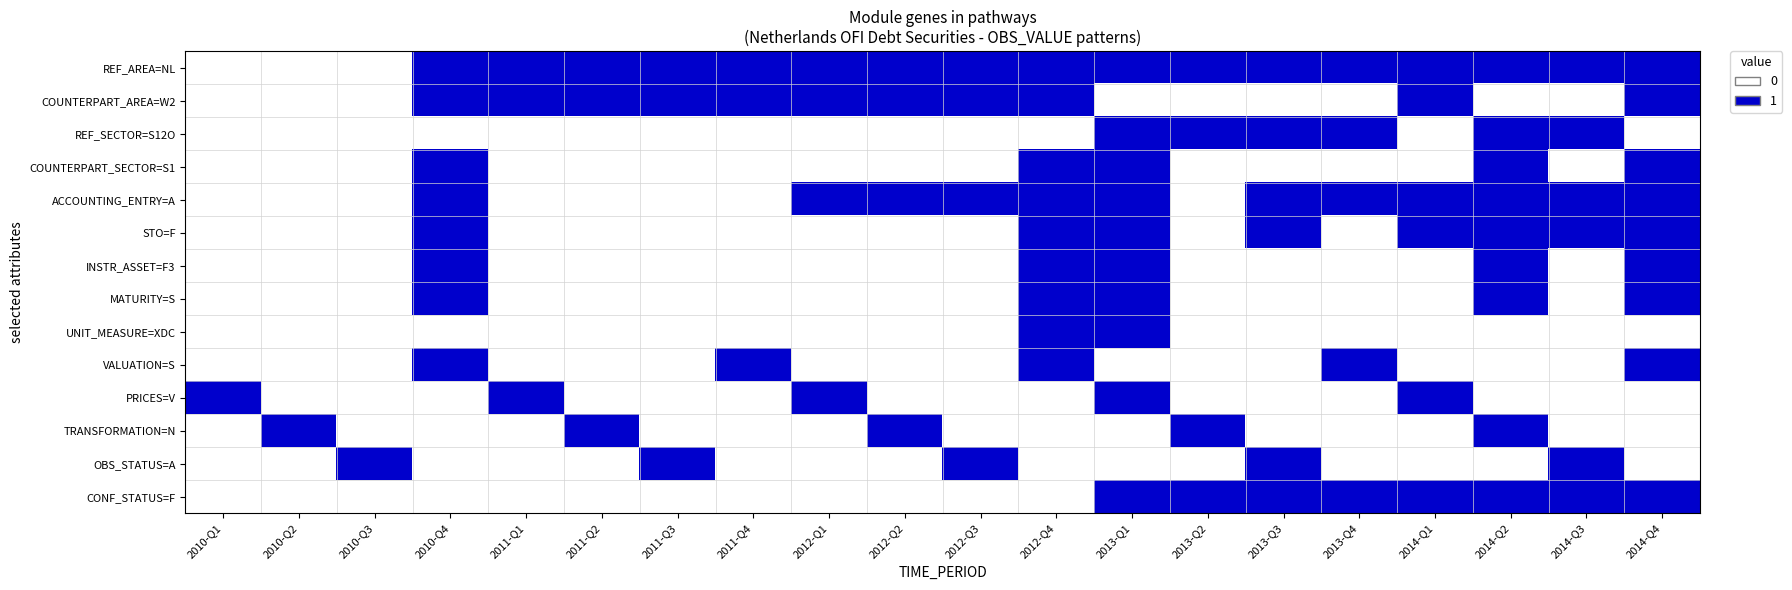

Which series changed the most between 2010-Q1 and 2010-Q2?

PRICES=V